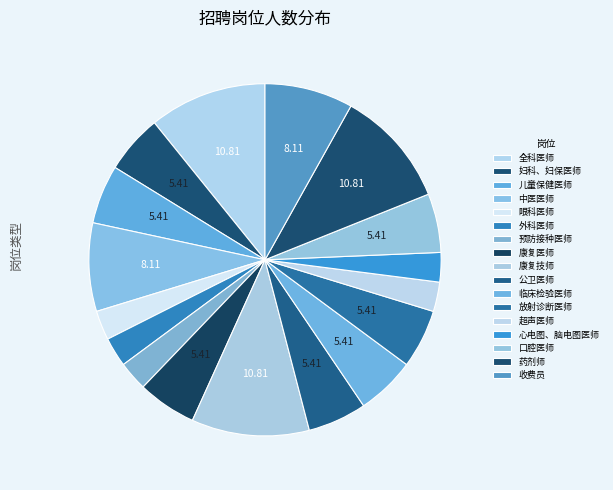

Is it true that 妇科、妇保医师 is 5% of the pie?

True